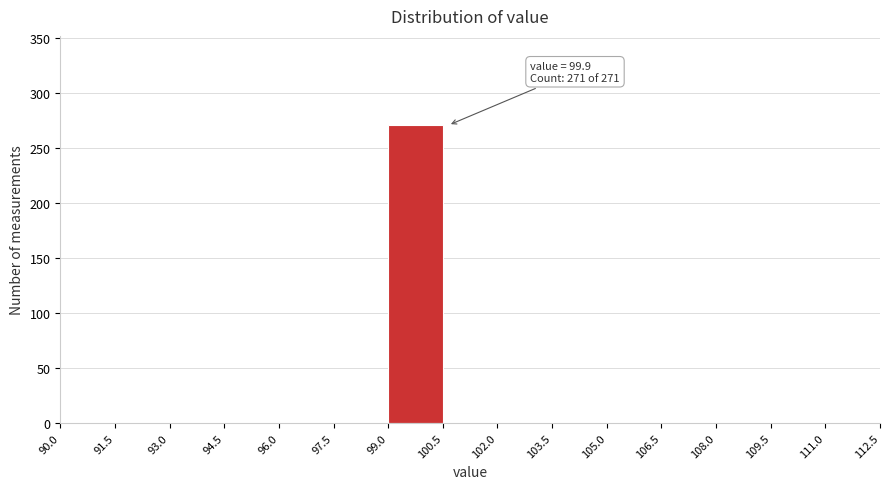

Which range on the x-axis has the tallest bar?

99.0 to 100.5